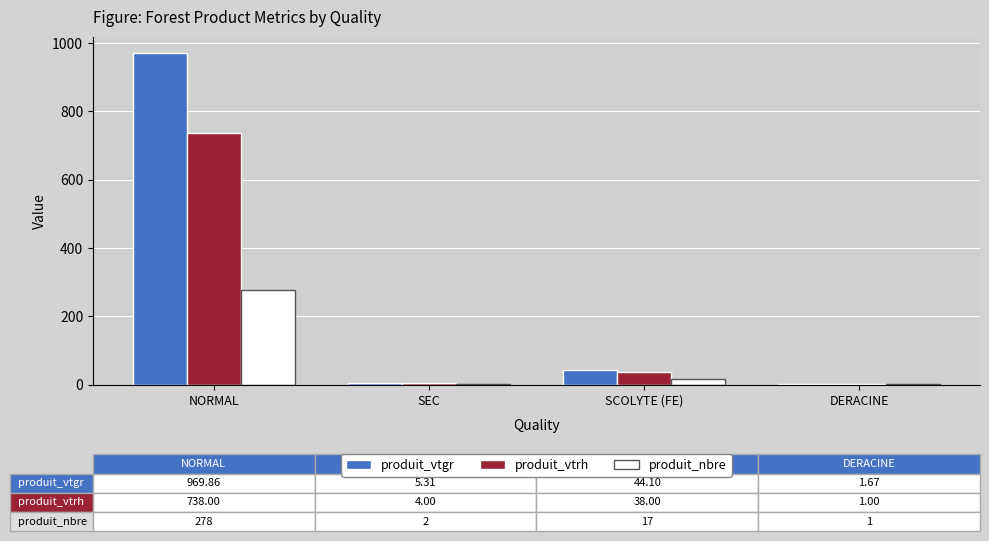

What is the maximum value shown in the chart?

969.9